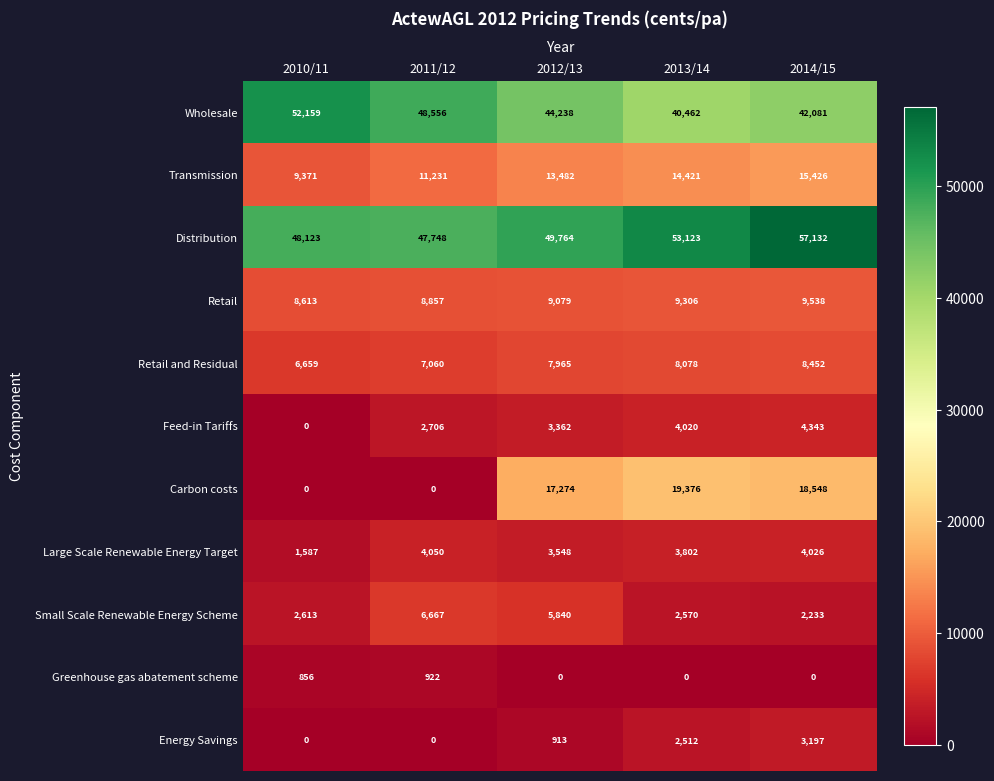

What is the difference between the maximum and second lowest values in the Energy Savings series?

3197